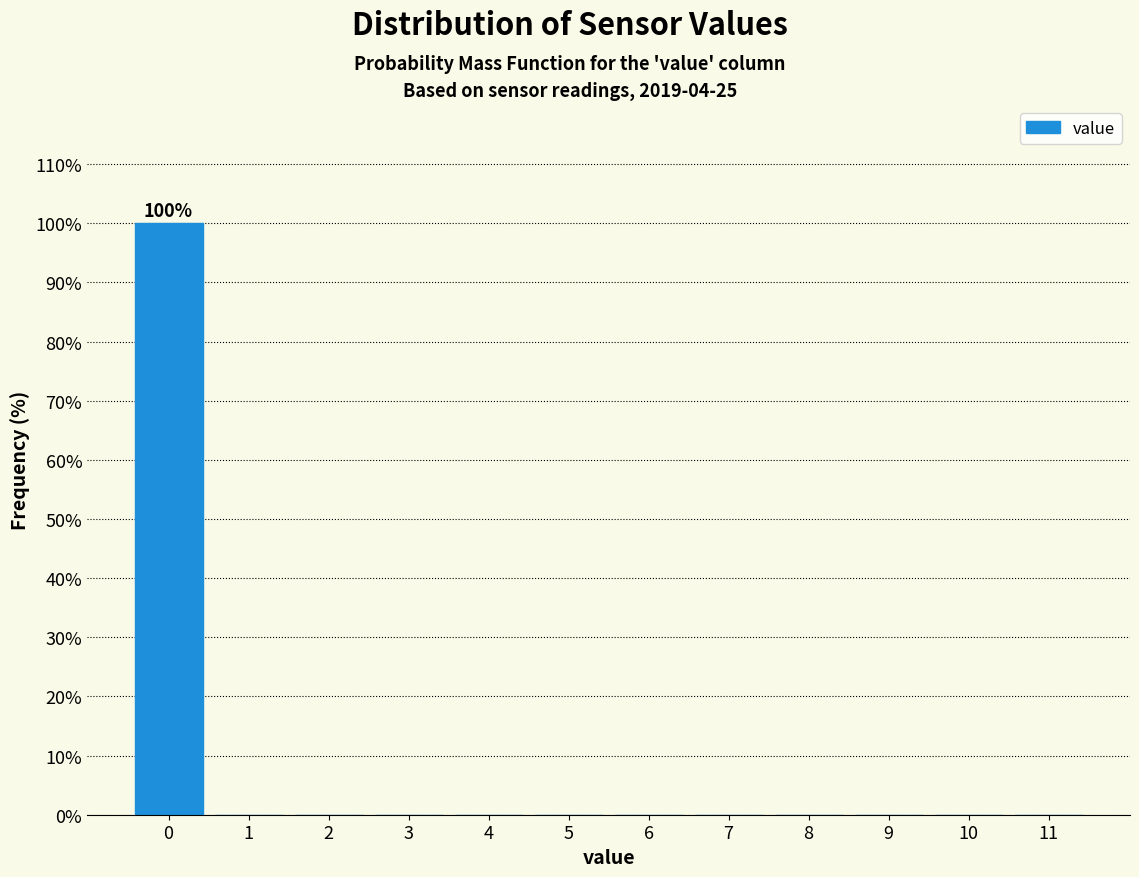

Which range on the x-axis has the tallest bar?

-0.5 to 0.5